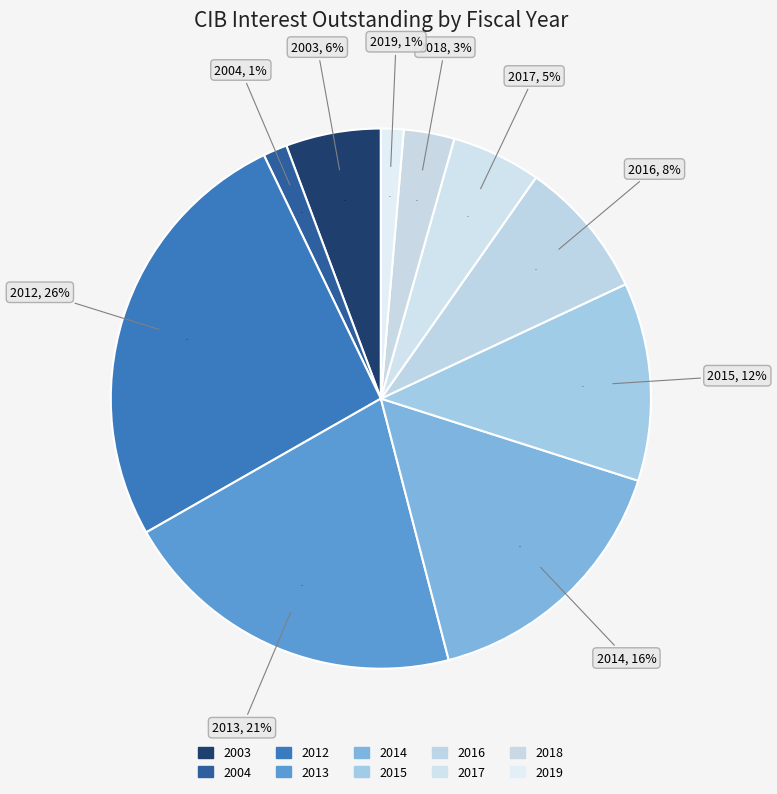

Does 2017 account for over 50% of the chart?

No